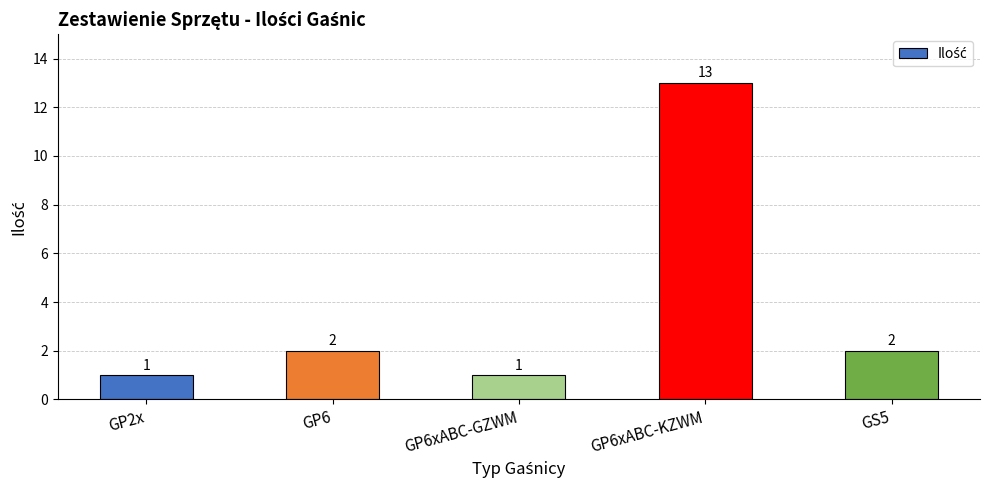

What is the value of the 3rd bar from the left?

1